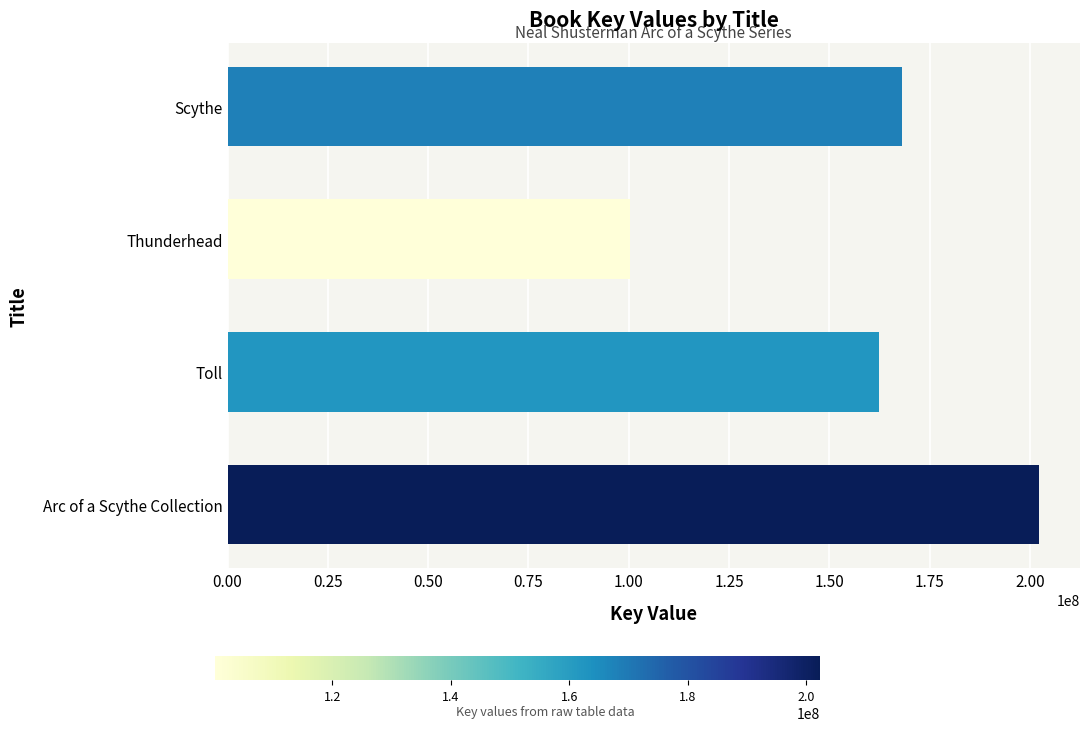

The chart shows a value of 162430276 at Toll. True or false?

True